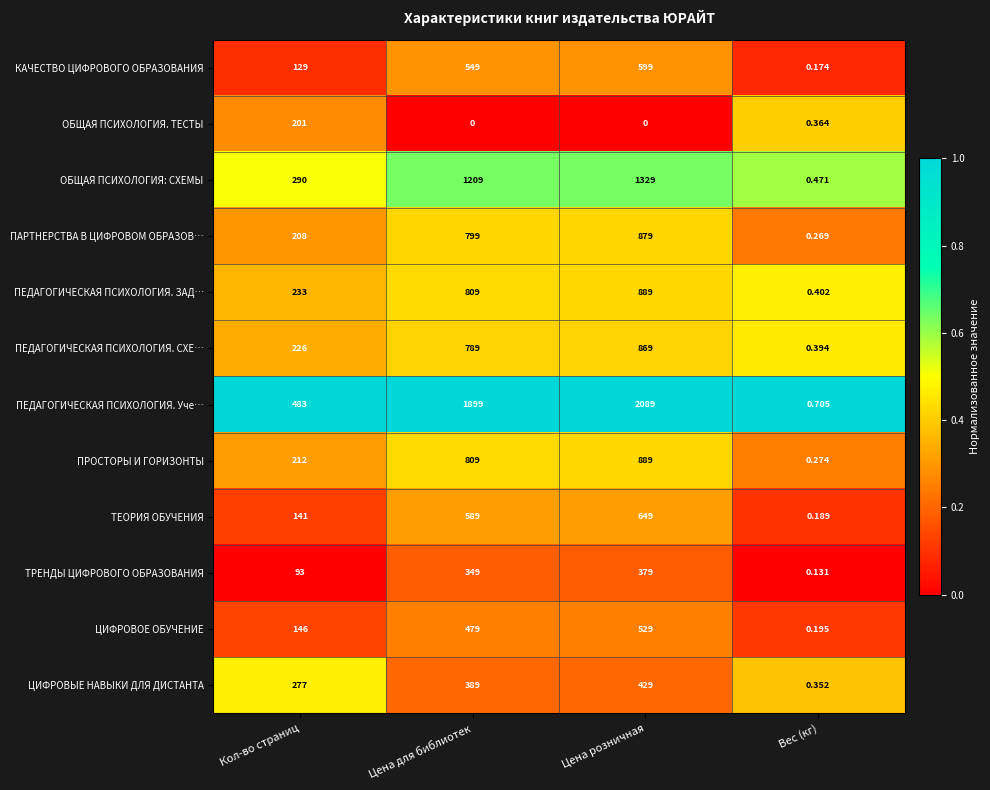

Which category has the highest value across all series?

Цена розничная